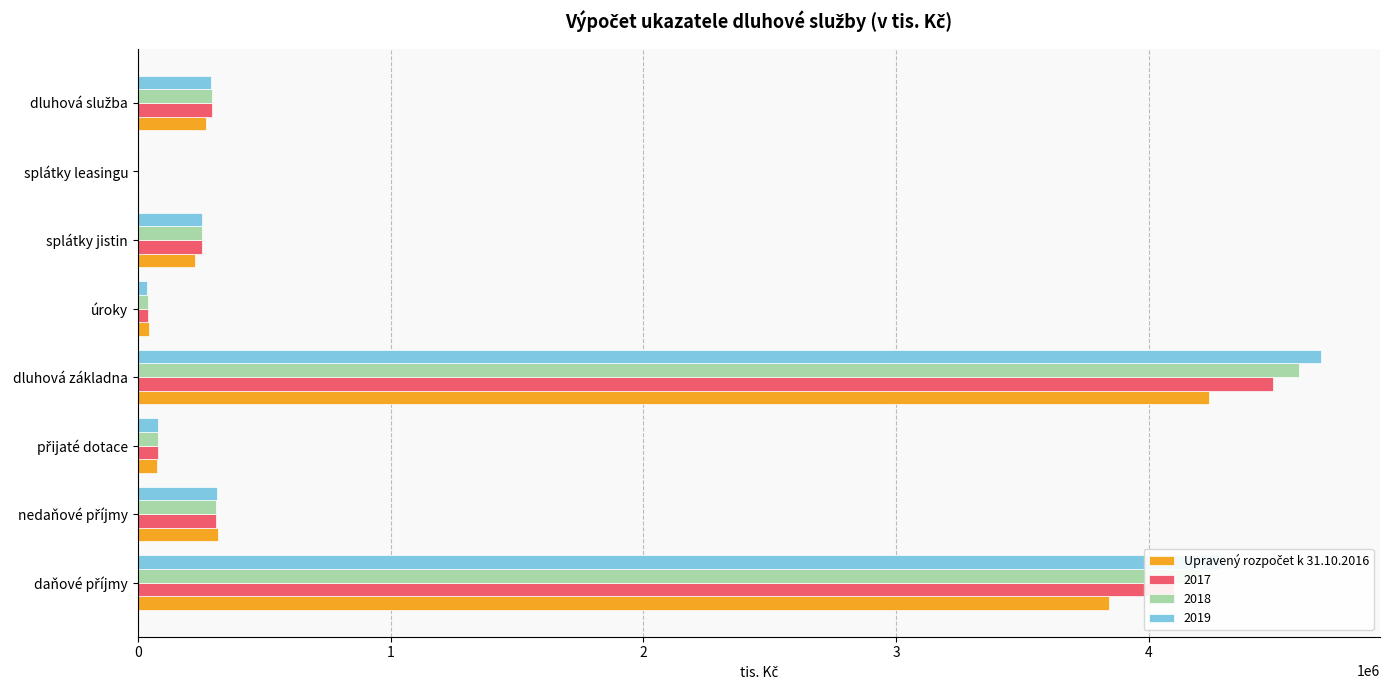

Is it true that 2017 equals 0.0 at splátky leasingu?

True